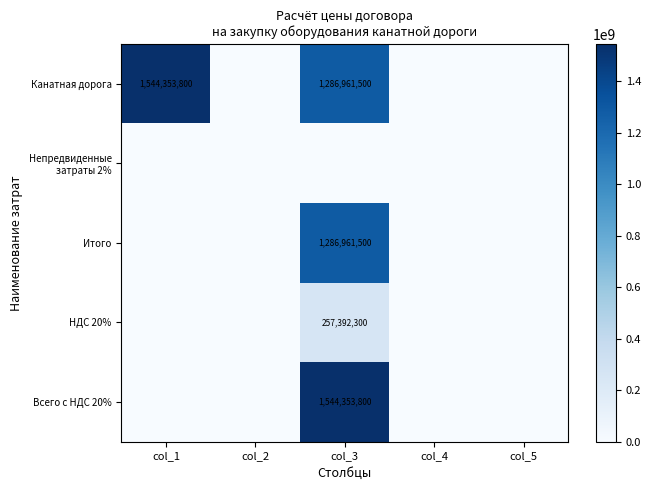

Is the value of Итого at col_3 greater than the value of Всего с НДС 20% at col_3?

No